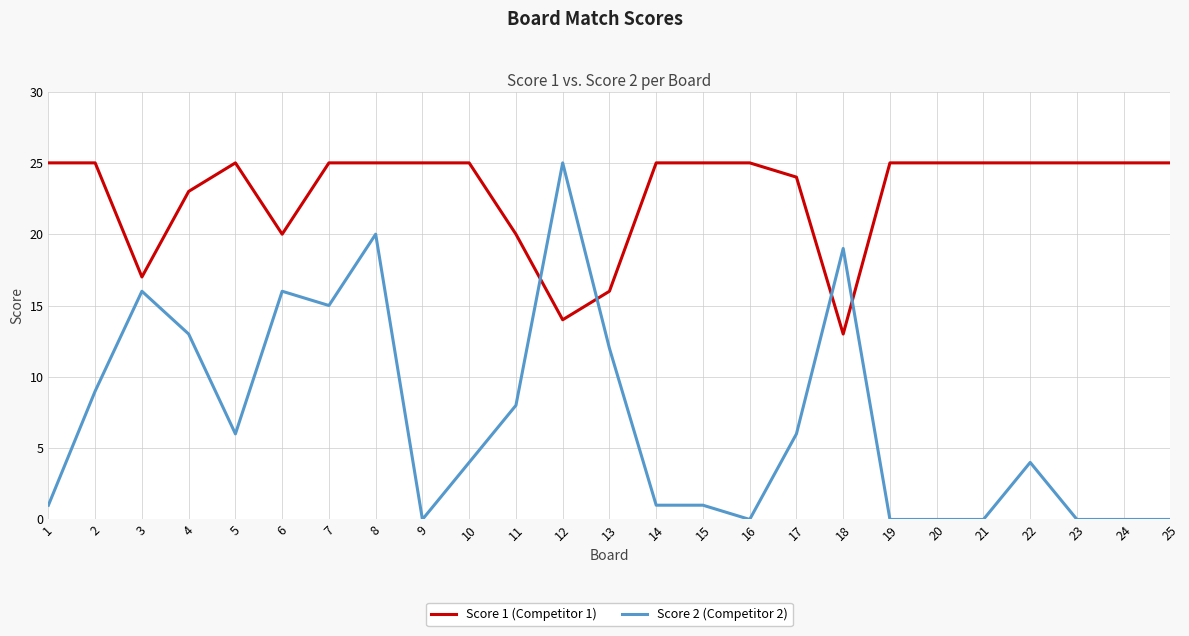

What is the spread (max minus min) of values at 24?

25